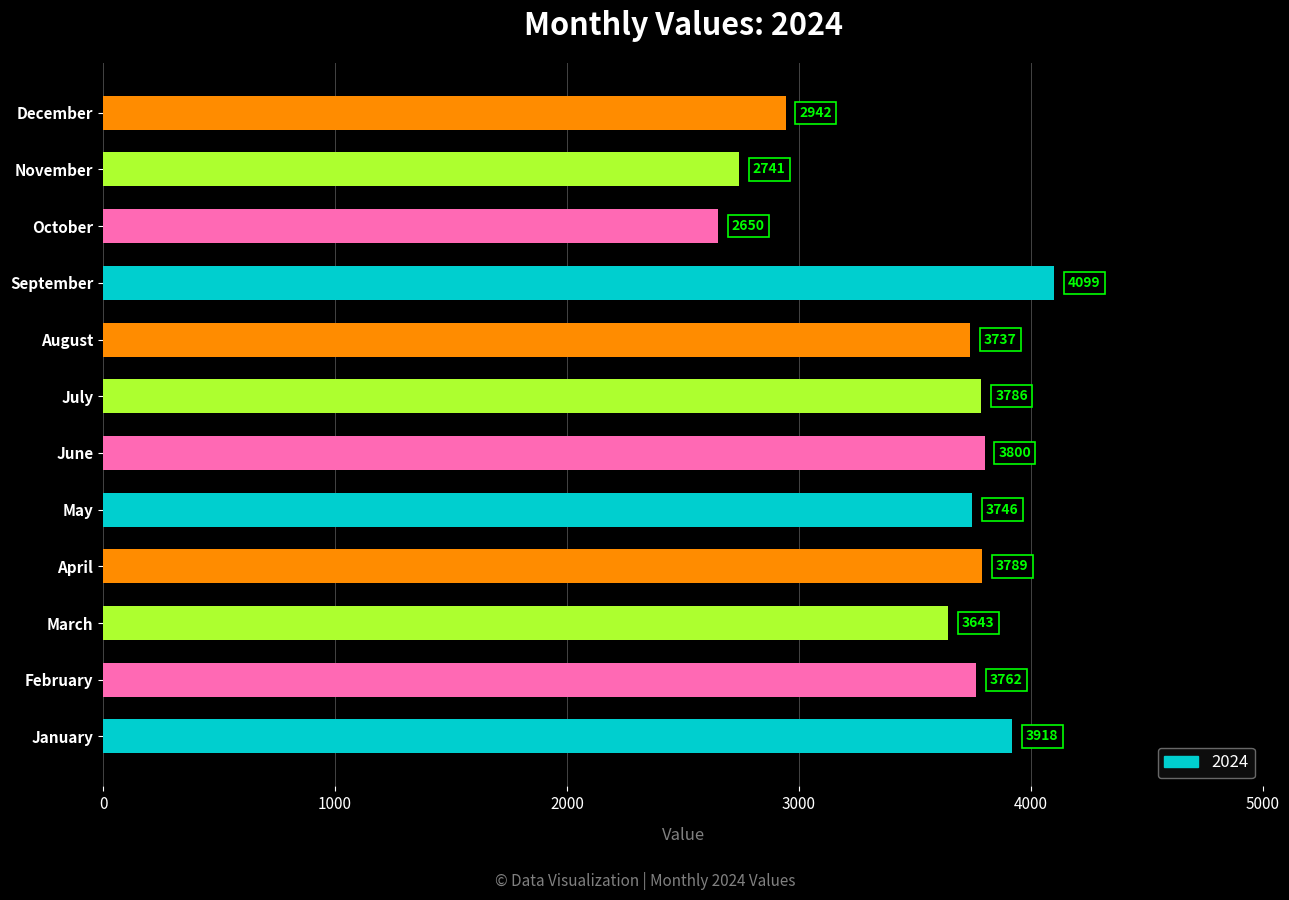

What is the approximate value at December, to the nearest 10?

2940